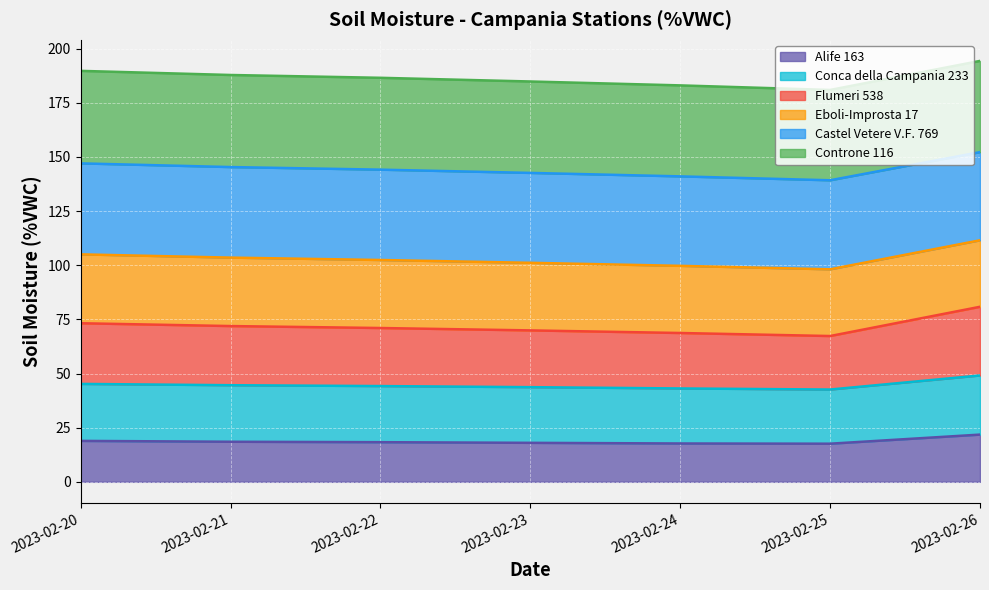

At which category does Alife 163 reach its first local valley?

2023-02-25